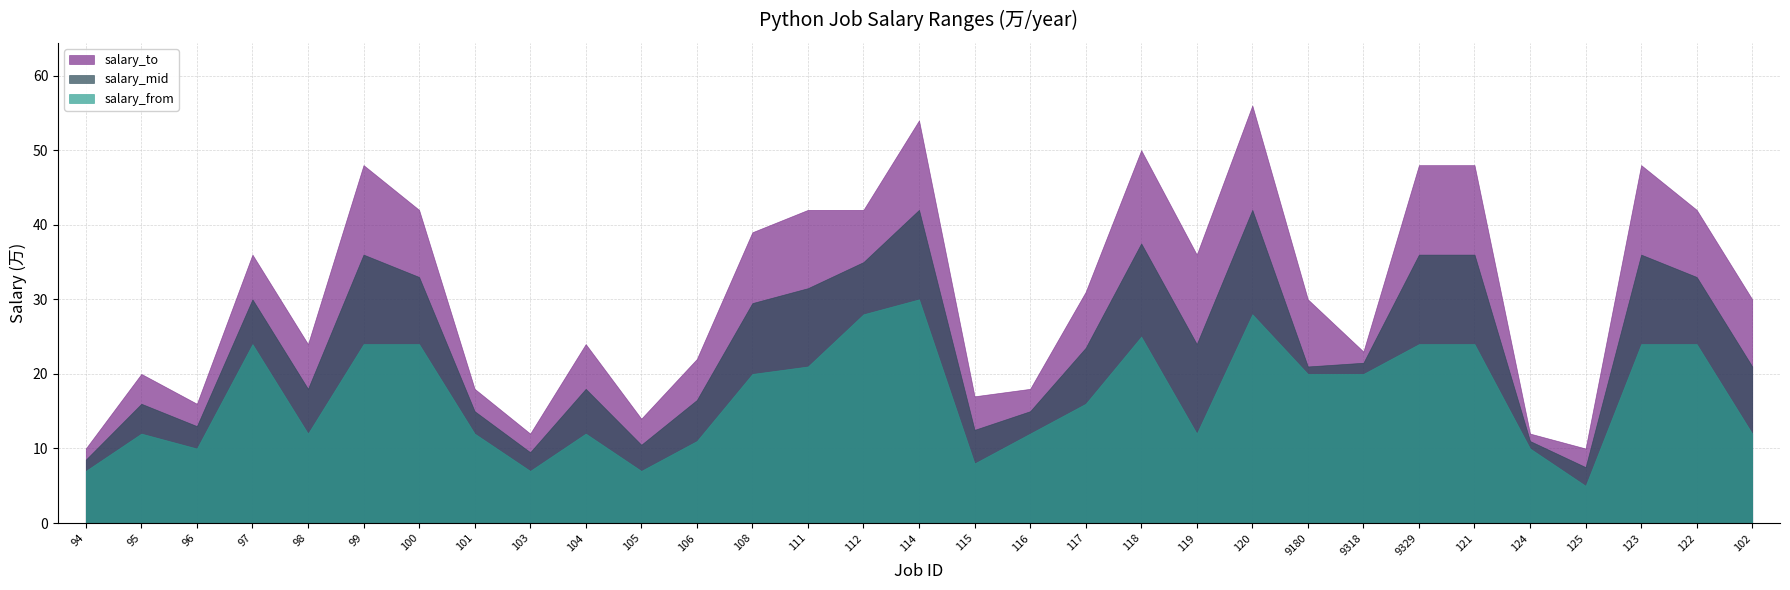

How many data points in salary_from are above 16?

15